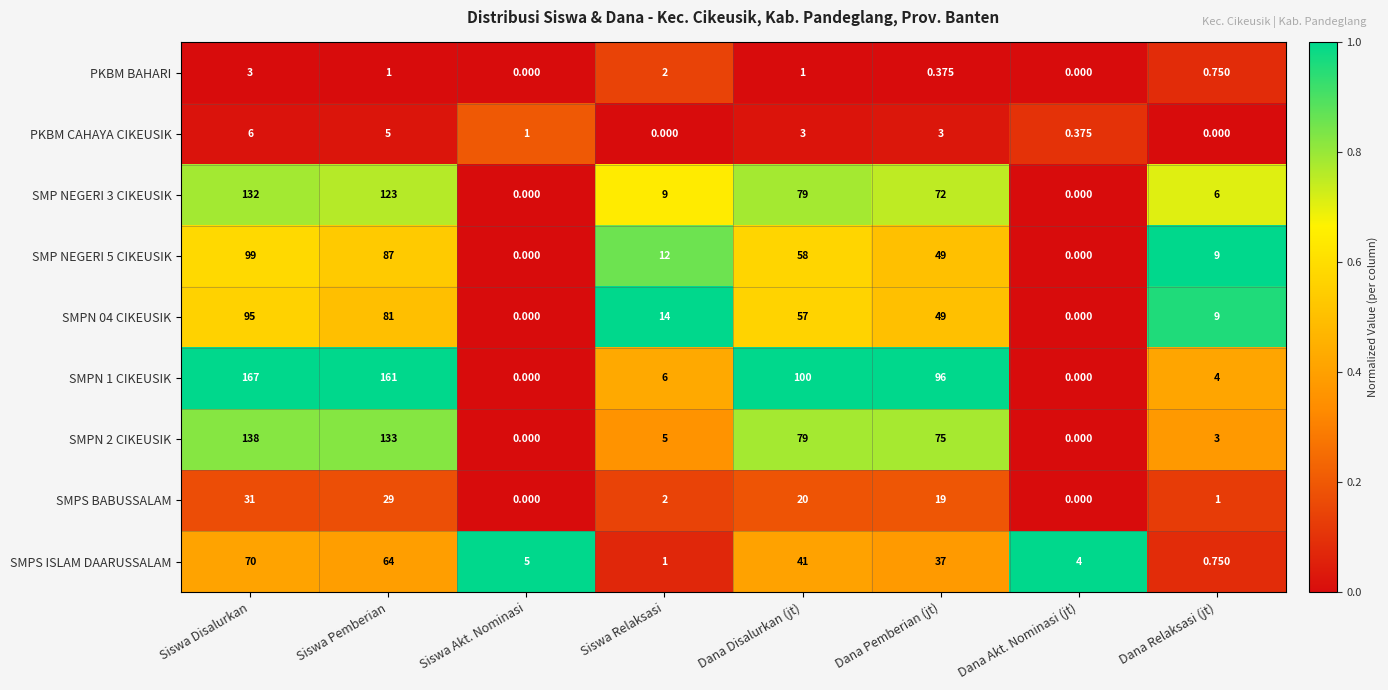

Is the value of SMPN 2 CIKEUSIK at Dana Relaksasi (jt) greater than the value of SMPN 1 CIKEUSIK at Siswa Relaksasi?

No